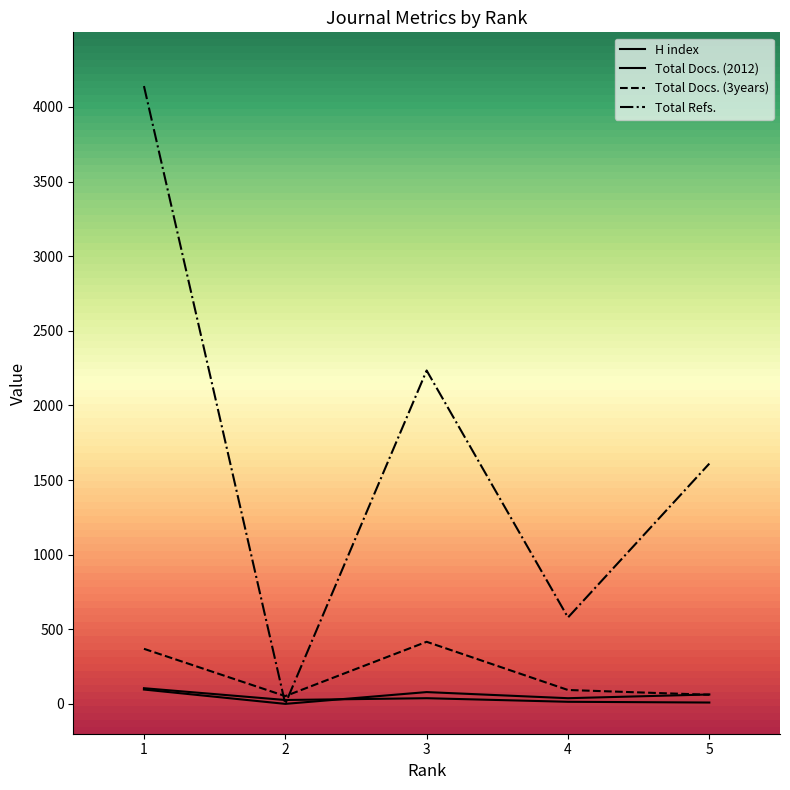

Reading left to right, what are all the values shown in this chart?

H index: 1=105	2=26	3=38	4=14	5=9
Total Docs. (2012): 1=96	2=0	3=79	4=38	5=63
Total Docs. (3years): 1=369	2=52	3=416	4=93	5=61
Total Refs.: 1=4140	2=0	3=2234	4=579	5=1610